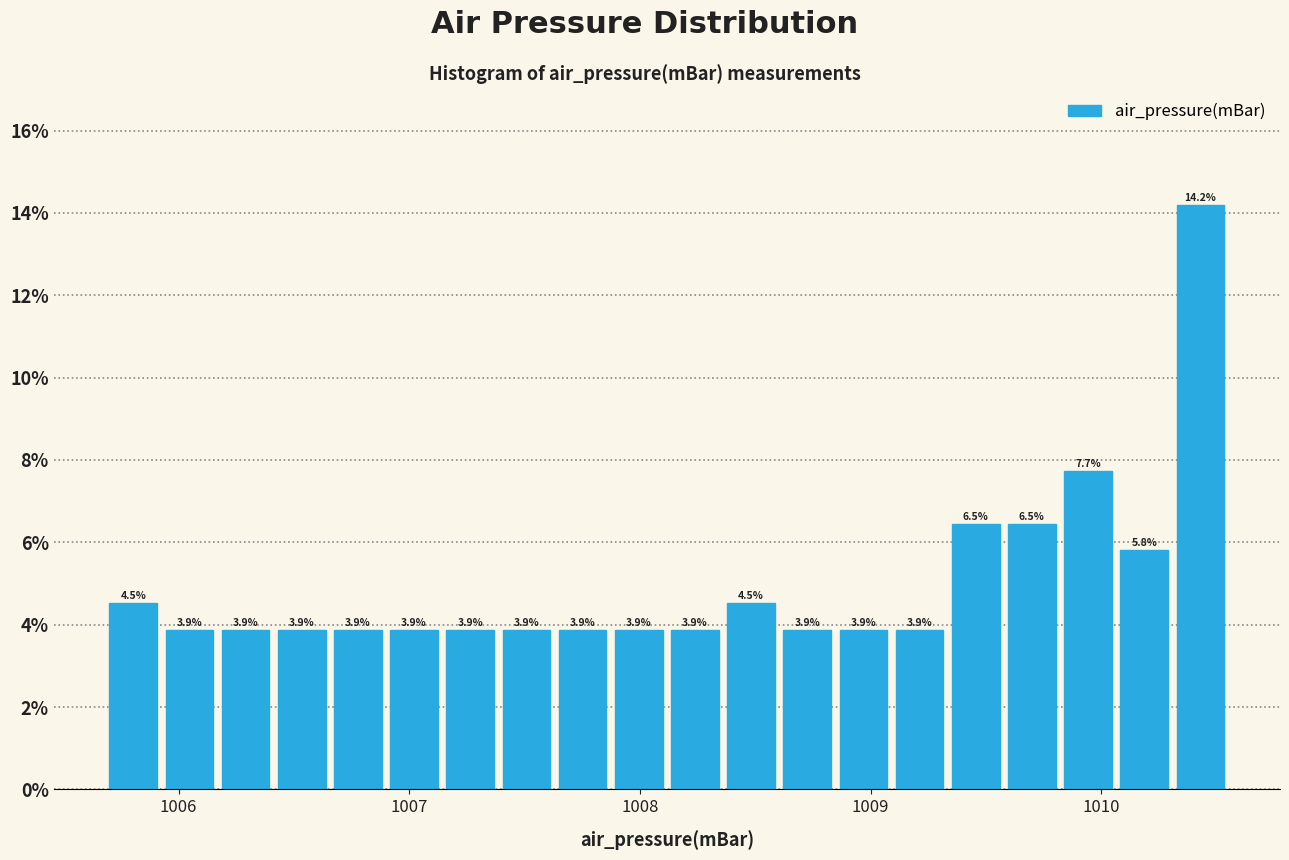

Read against the x-axis, roughly where is the centre of the tallest bar?

1010.4